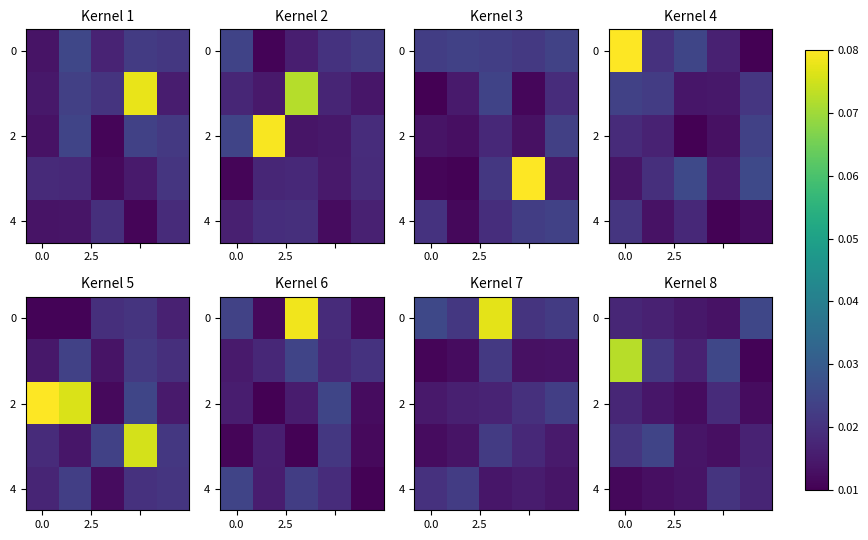

Between 3 and 4, which is larger?

4